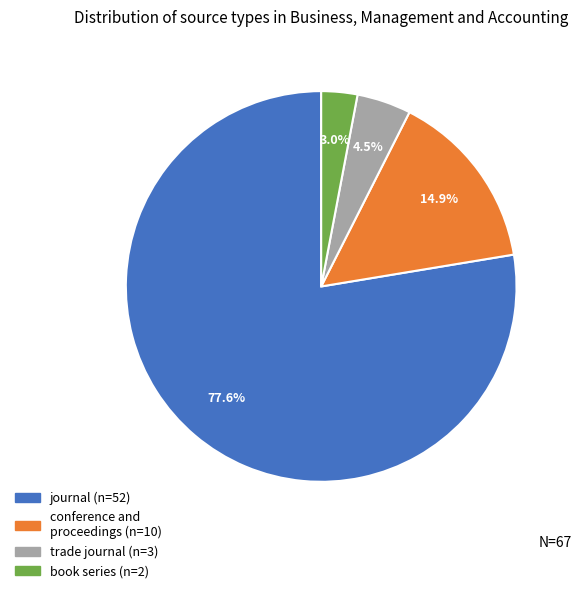

To the nearest percent, what percentage of the pie is conference and proceedings?

15%